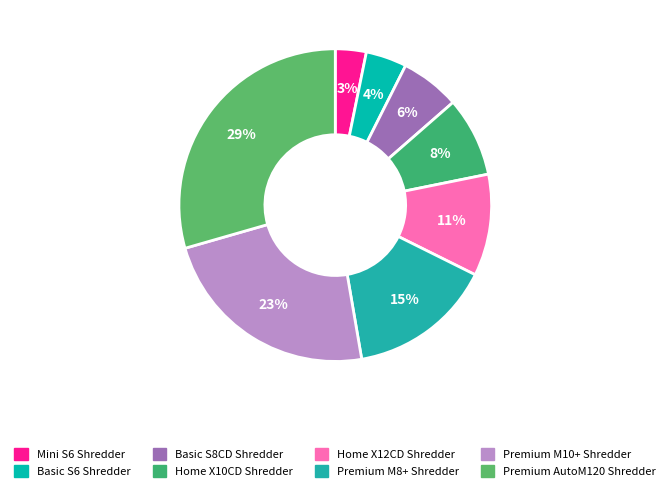

How many slices are in this pie chart?

8